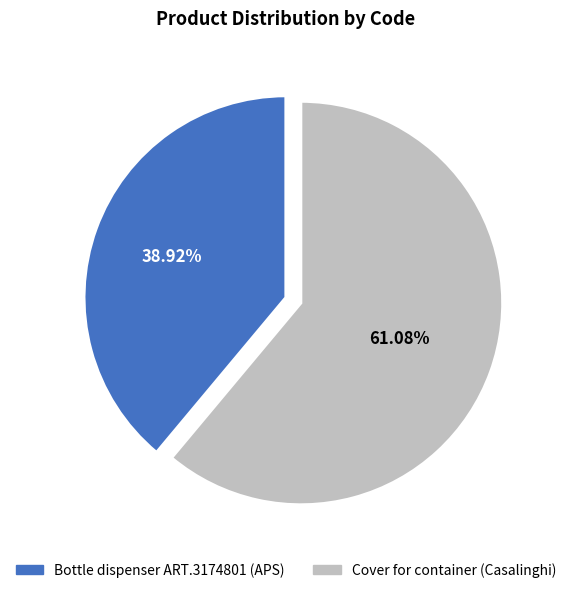

Does any single category account for the majority?

Yes